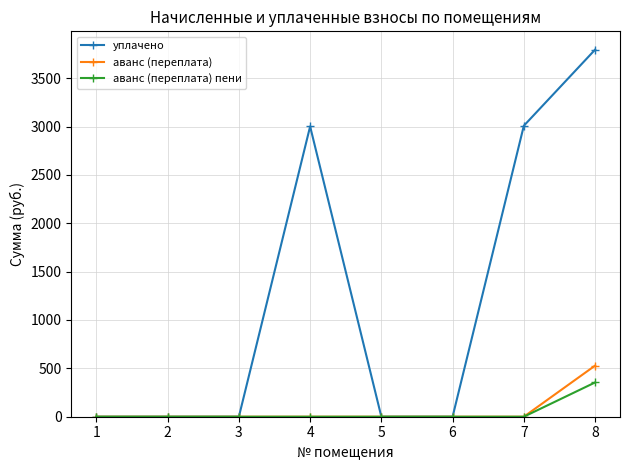

What is the greatest value displayed?

3794.7